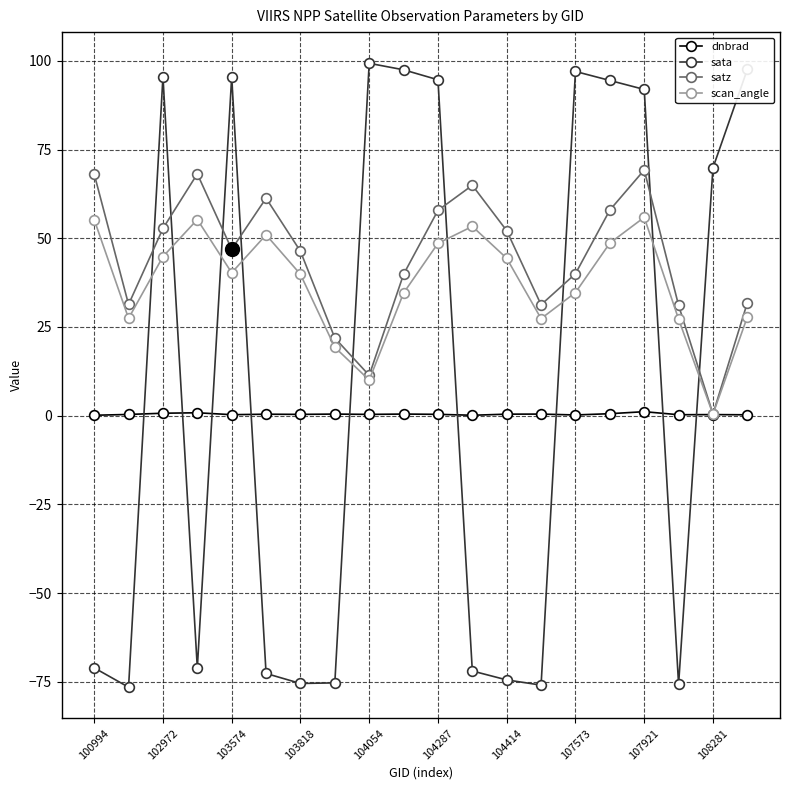

What is the value of the sata point at the 9th from the left?

99.3